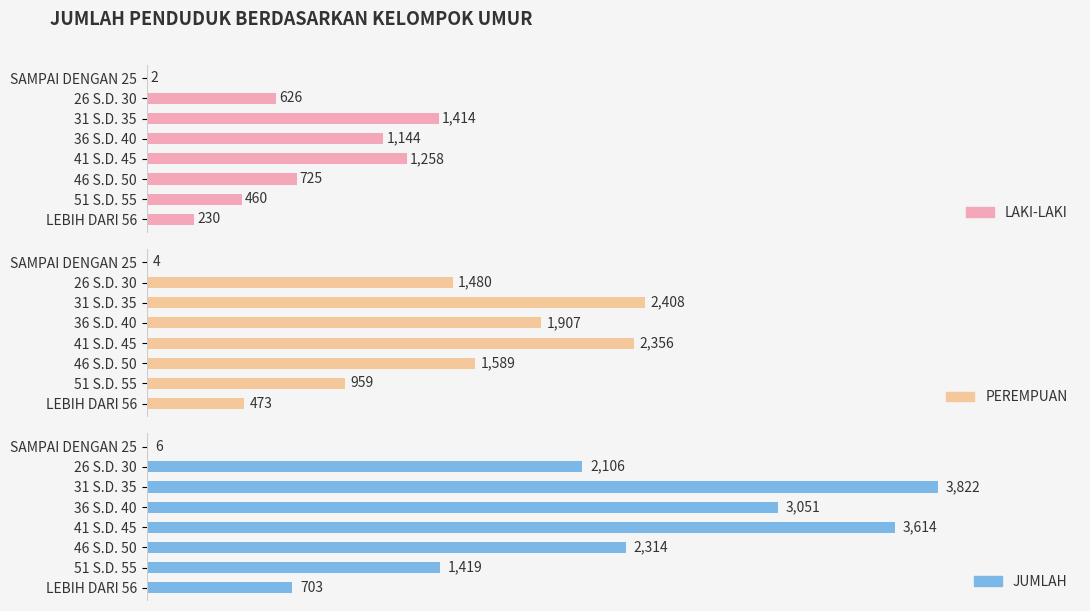

The JUMLAH series shows 6367 at 31 S.D. 35. True or false?

False